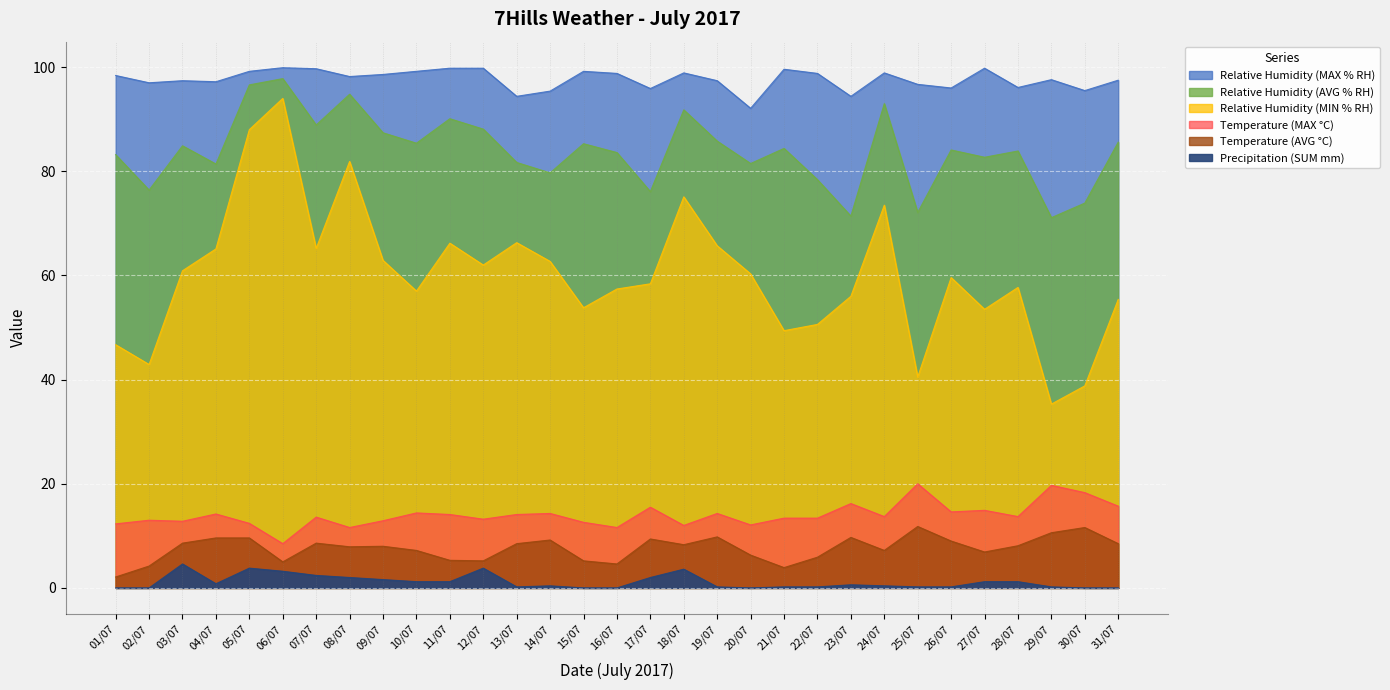

True or false: Precipitation (SUM mm) and Temperature (MAX °C) cross at least once.

False